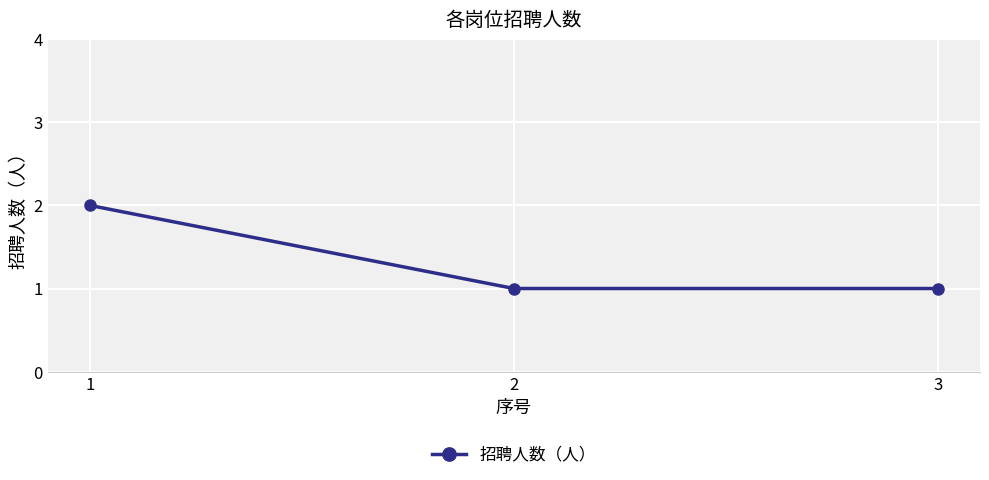

Reading left to right, extract all data points from this chart.

2	1	1